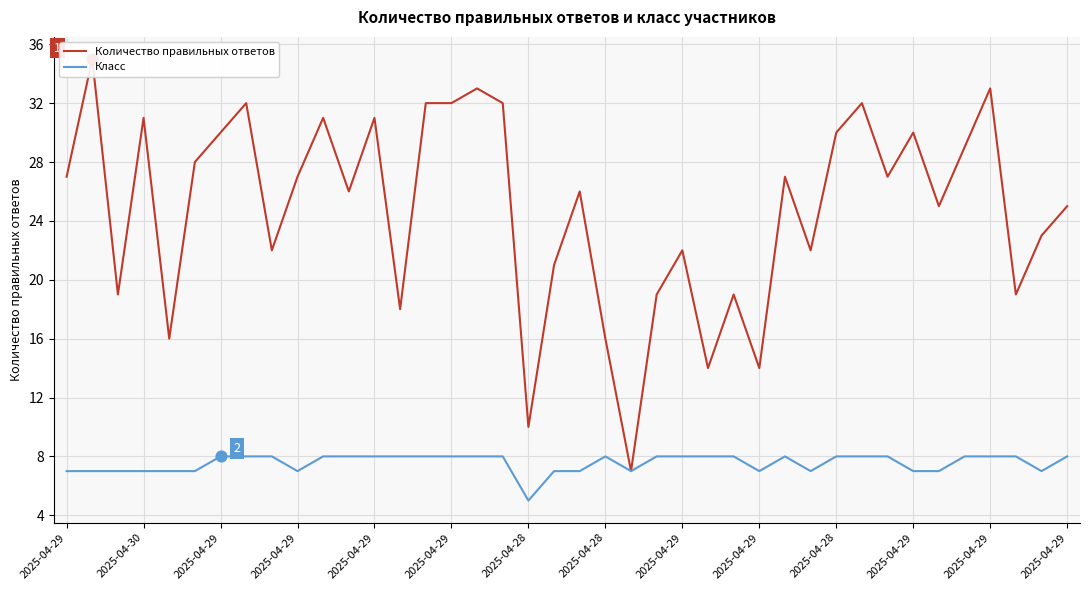

At how many categories does at least one series exceed 26?

20